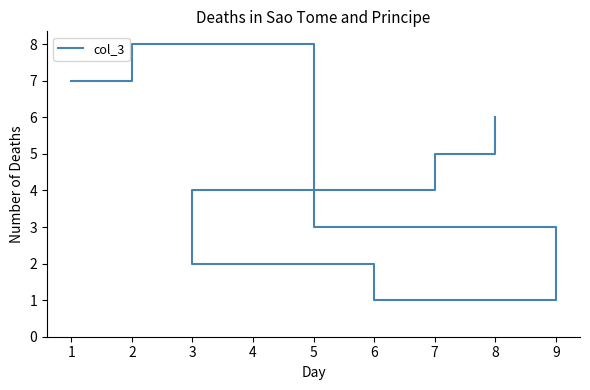

Rank the categories by value from highest to lowest.

2, 1, 8, 7, 3, 5, 6, 9